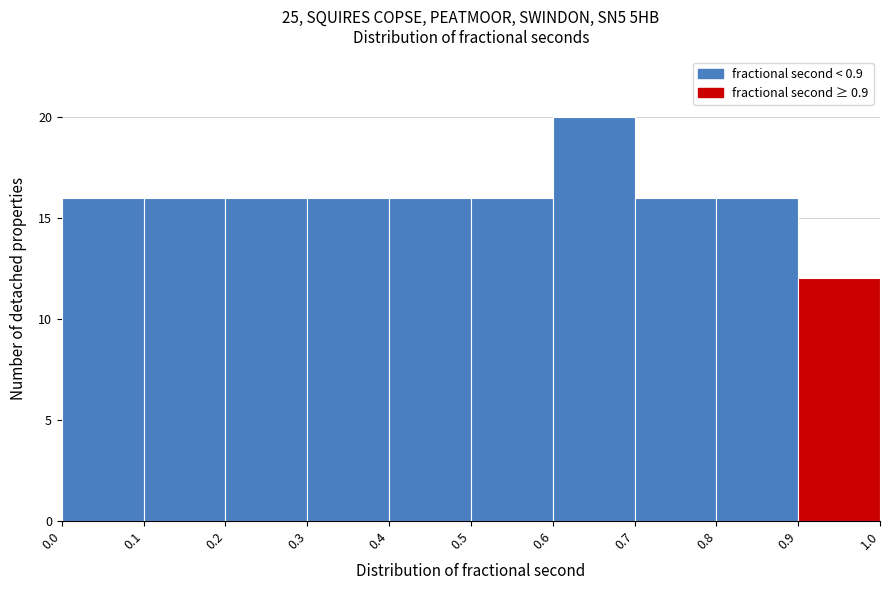

Which range on the x-axis has the tallest bar?

0.6 to 0.7